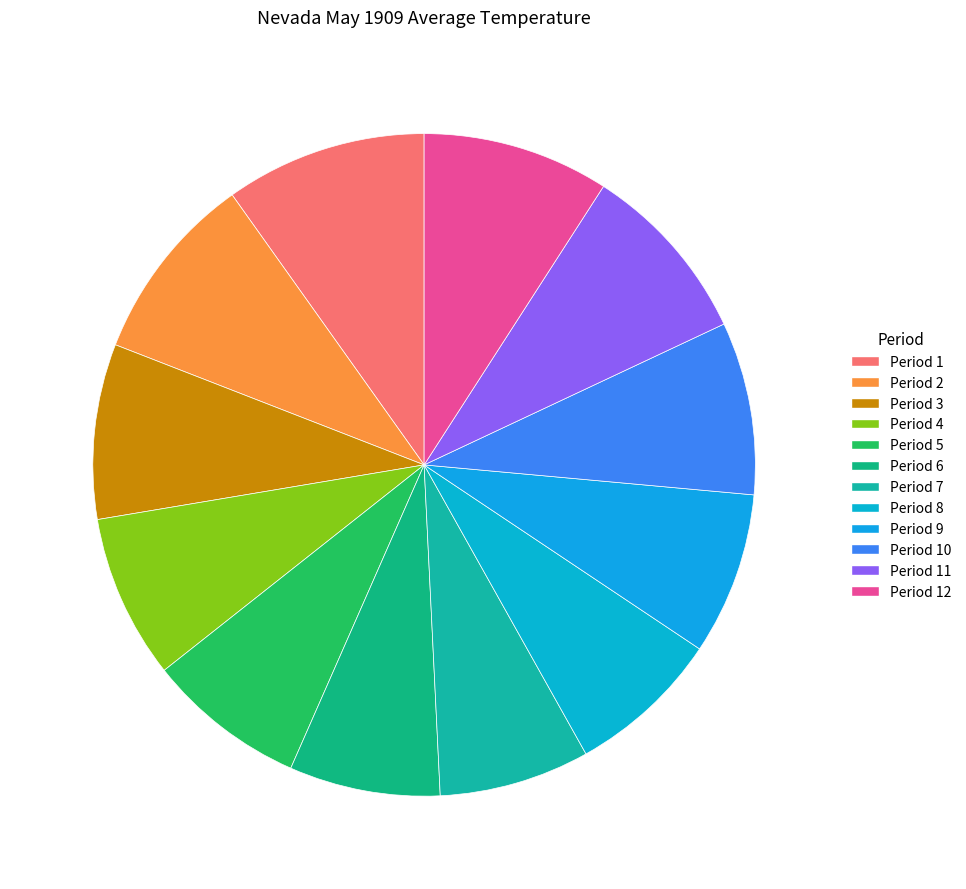

Does any single category account for the majority?

No